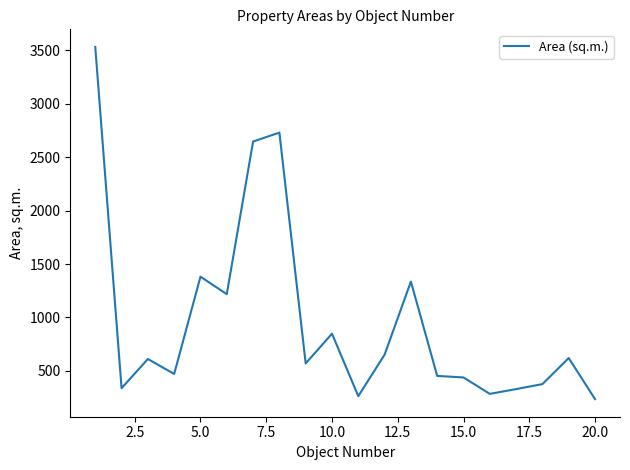

What is the greatest value displayed?

3532.0